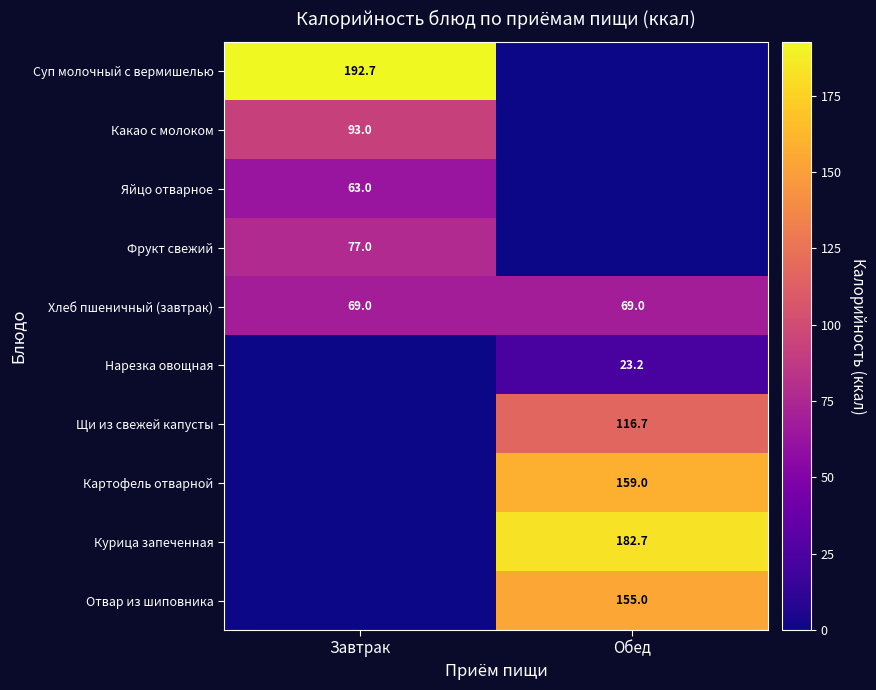

What is the sum of the Хлеб пшеничный (завтрак) values at Обед and Завтрак?

138.0